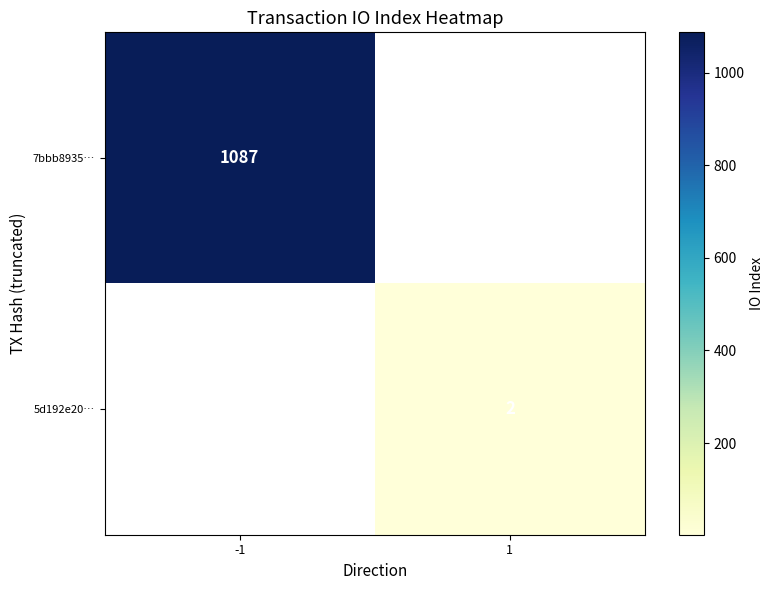

Is it true that 7bbb8935… equals 1544 at -1?

False